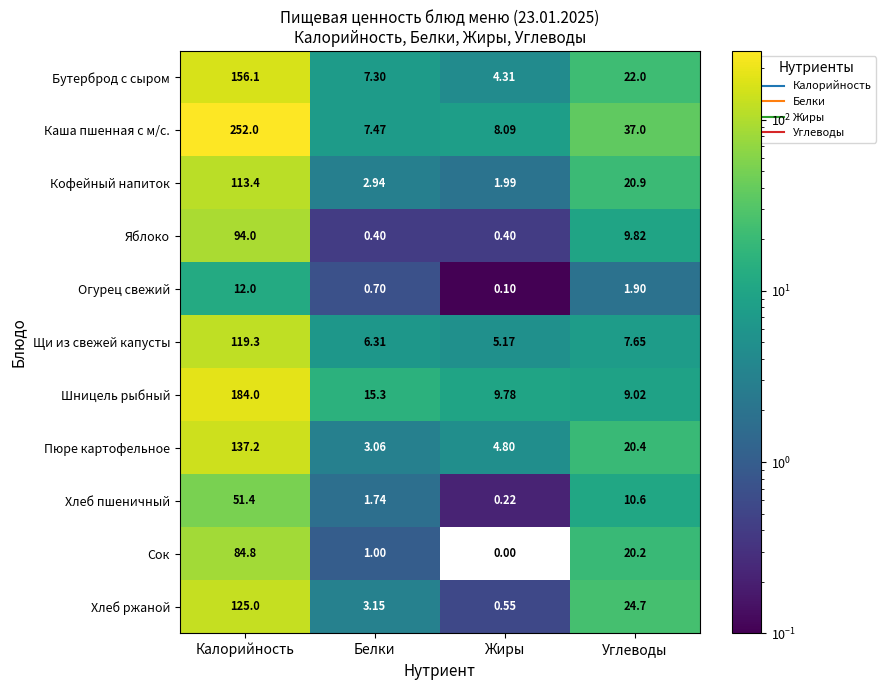

At Белки, list the series in order from largest to smallest.

Шницель рыбный, Каша пшенная с м/с., Бутерброд с сыром, Щи из свежей капусты, Хлеб ржаной, Пюре картофельное, Кофейный напиток, Хлеб пшеничный, Сок, Огурец свежий, Яблоко